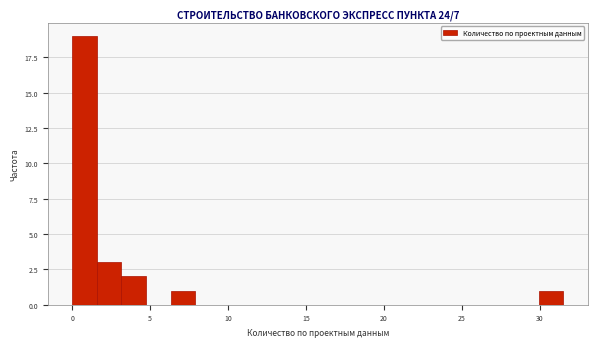

Read against the x-axis, roughly where is the centre of the tallest bar?

1.0